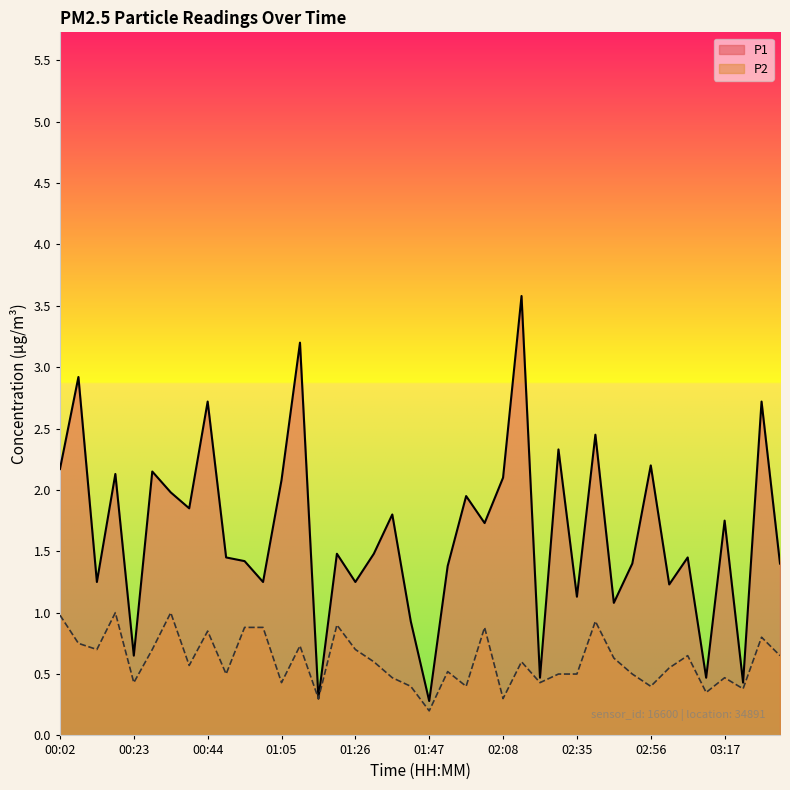

What is the difference between the maximum and minimum values in the P1 series?

3.3